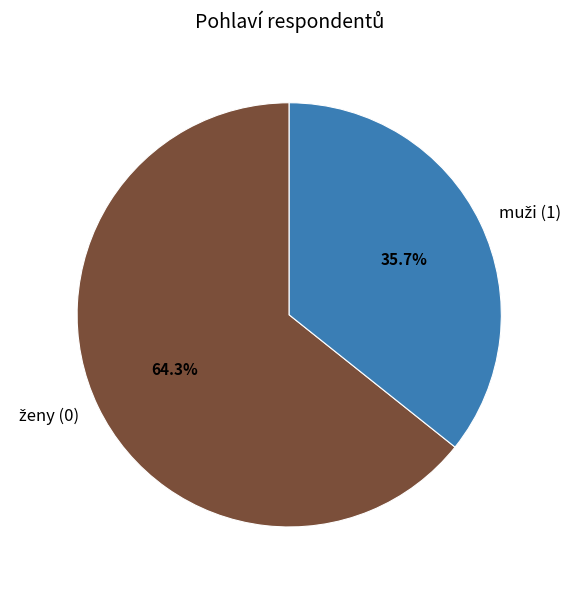

Is there a majority slice in this chart?

Yes